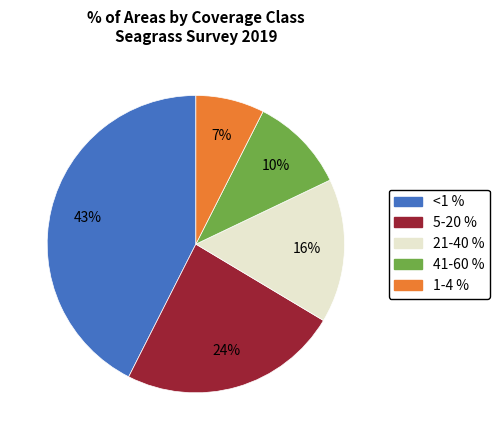

What is the smallest slice in the pie chart?

1-4 %